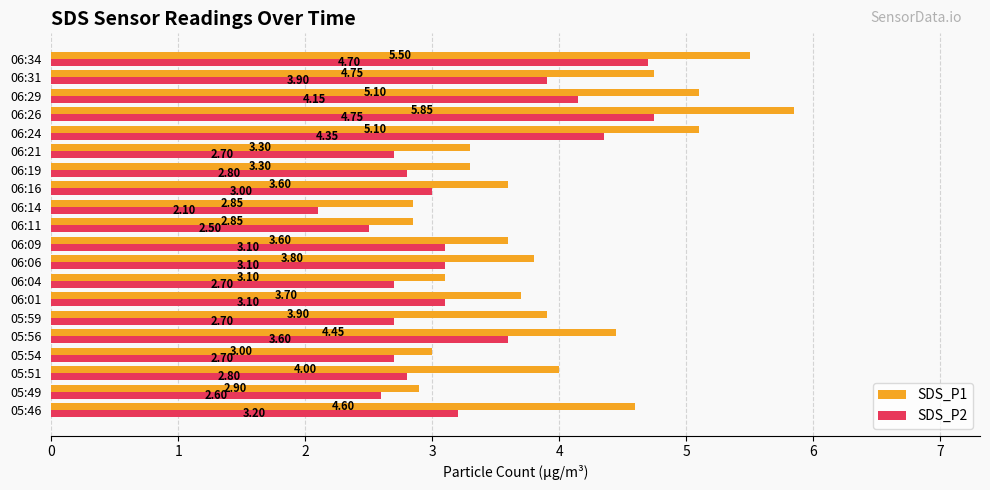

What are all the series names shown in the legend?

SDS_P1, SDS_P2